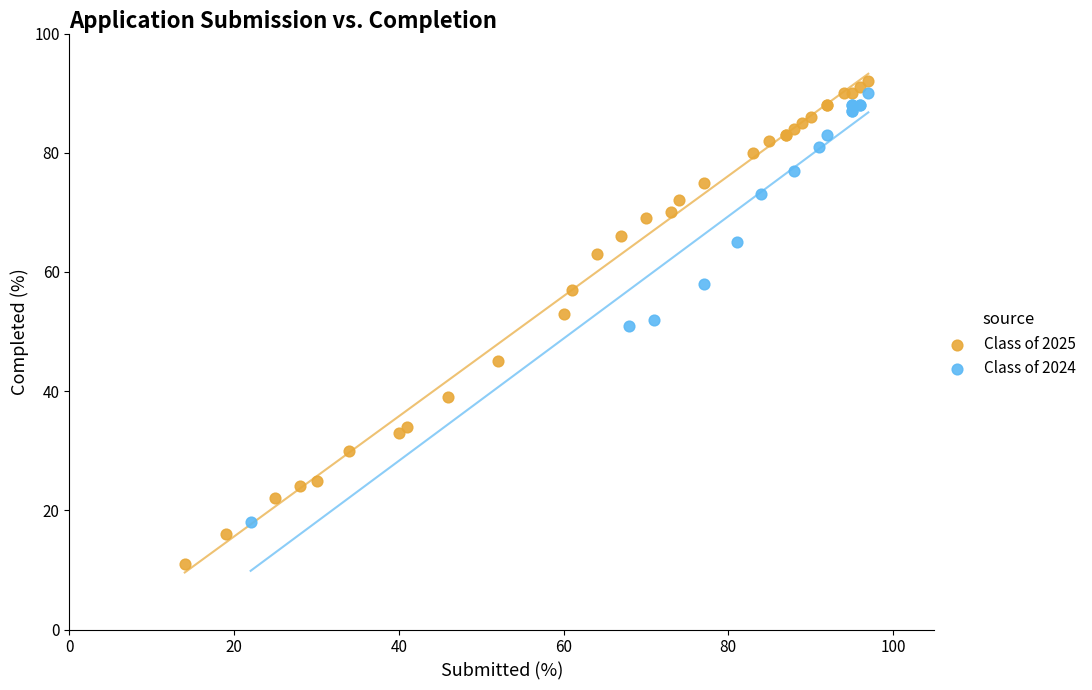

Which series has the widest spread of Y values?

Class of 2025